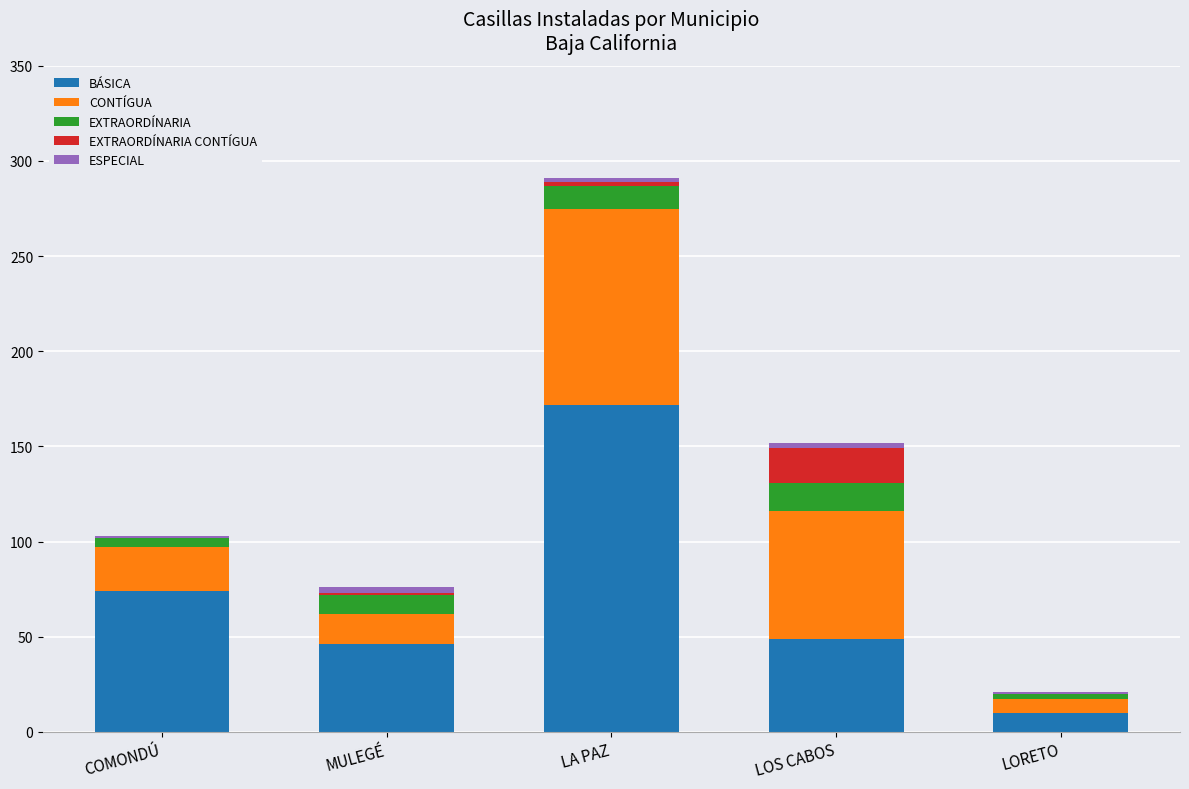

What is the sum of all BÁSICA values?

351